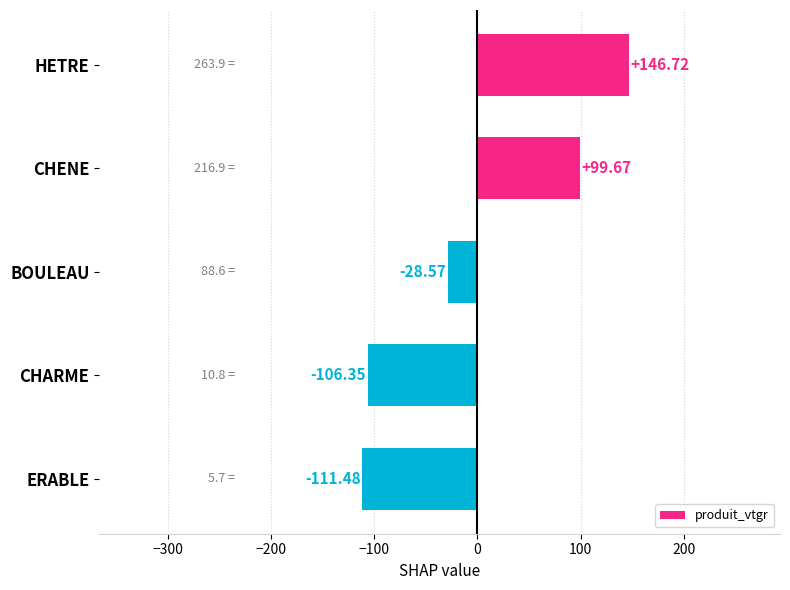

What is the difference between the second highest and minimum values?

211.2